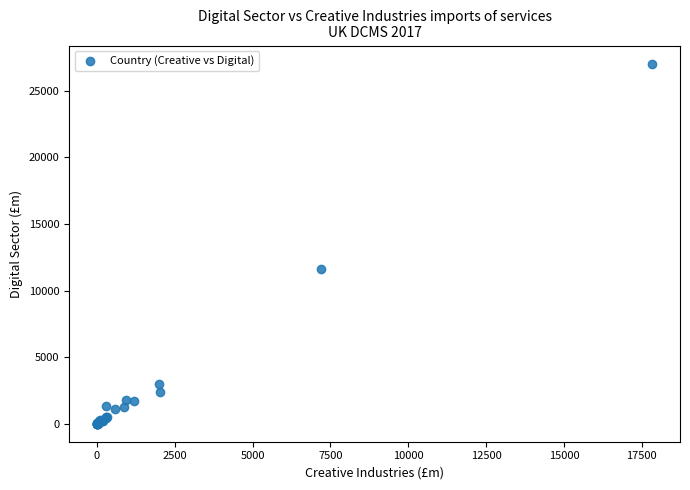

What Y value in the scatter plot is closest to 13521?

11582.2